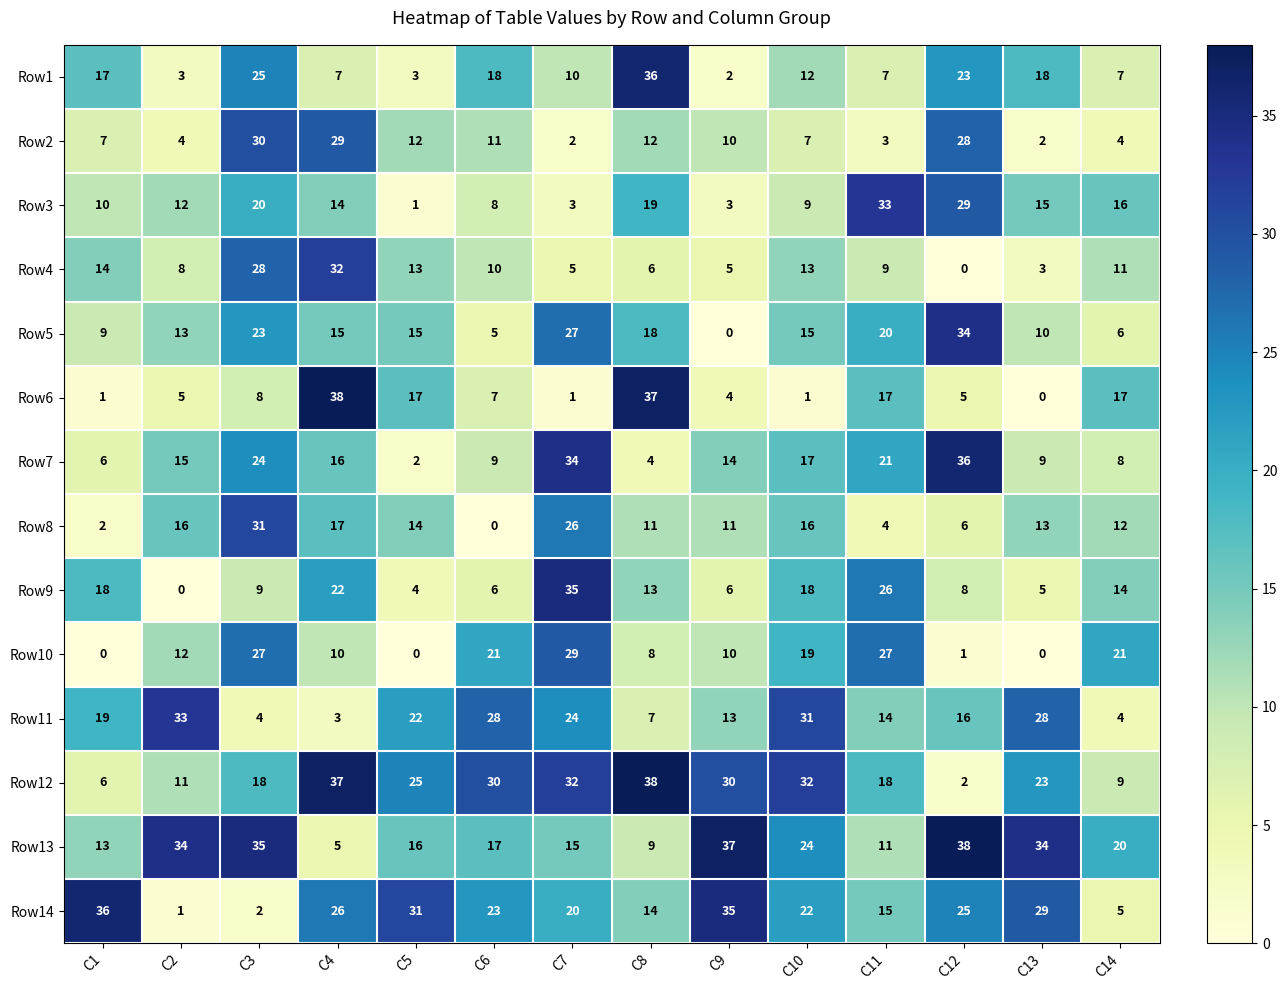

What is the sum of all Row6 values?

158